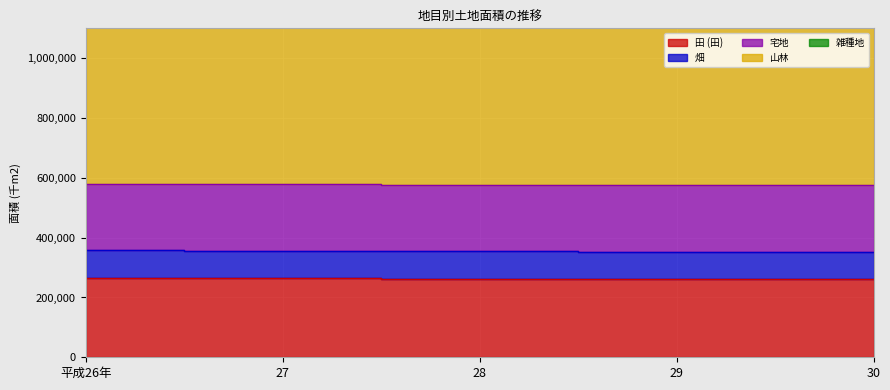

What is the difference between the highest and lowest values at 29?

1180499